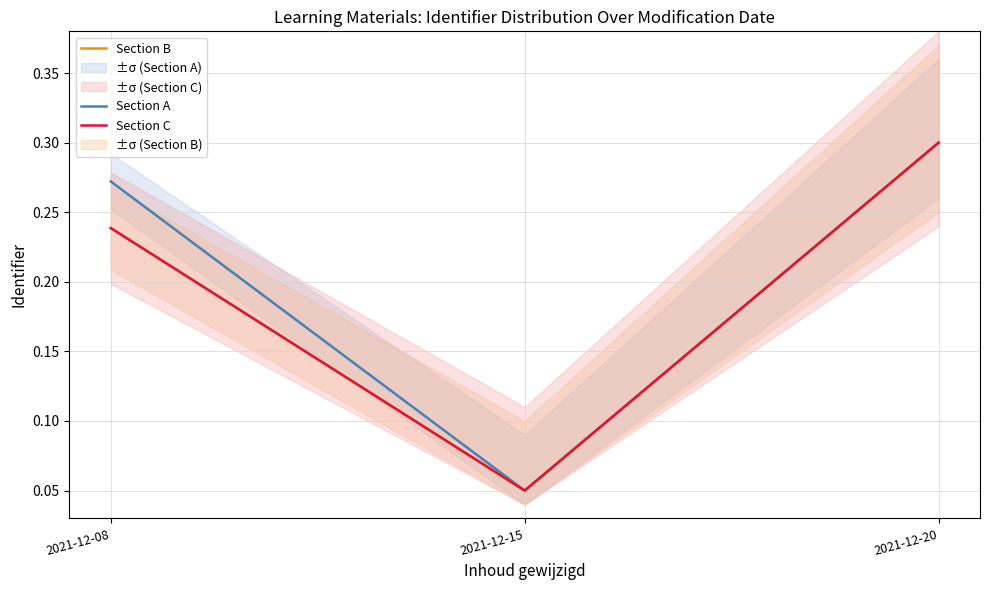

The Section B series shows 0.2 at 2021-12-08. True or false?

True